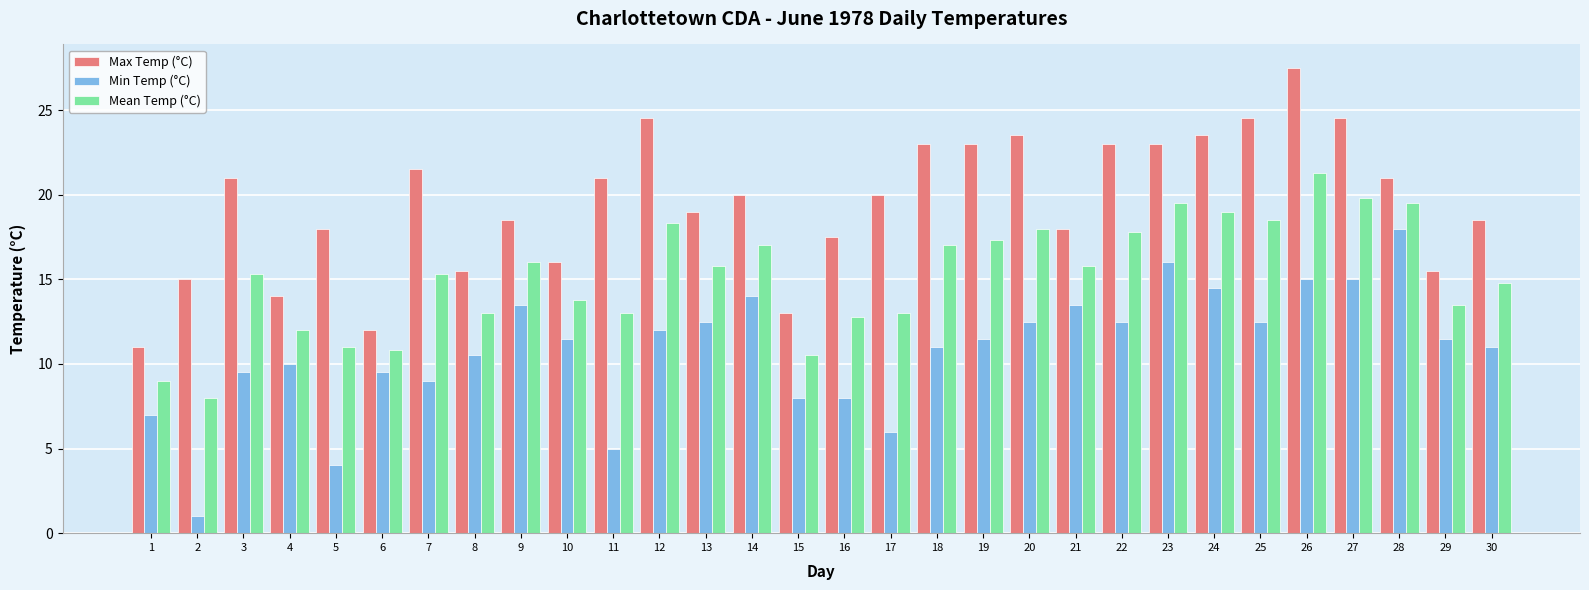

List the series in order of their peak value, highest first.

Max Temp (°C), Mean Temp (°C), Min Temp (°C)